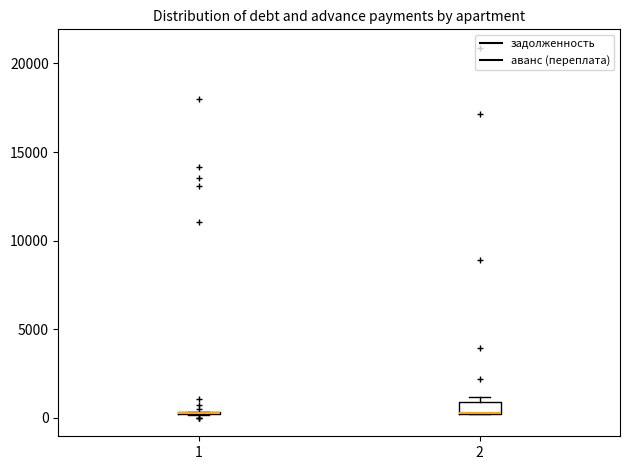

Comparing the boxes themselves (not the whiskers), which one is the tallest?

2